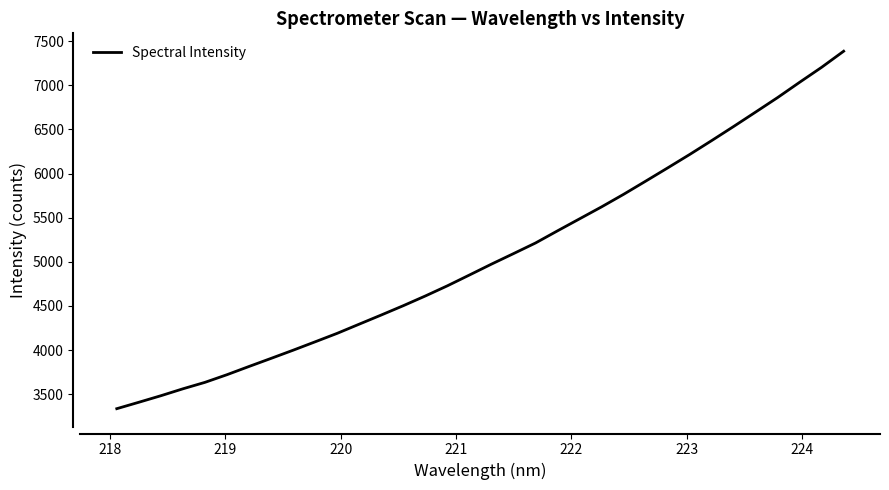

What is the average value?

5068.3